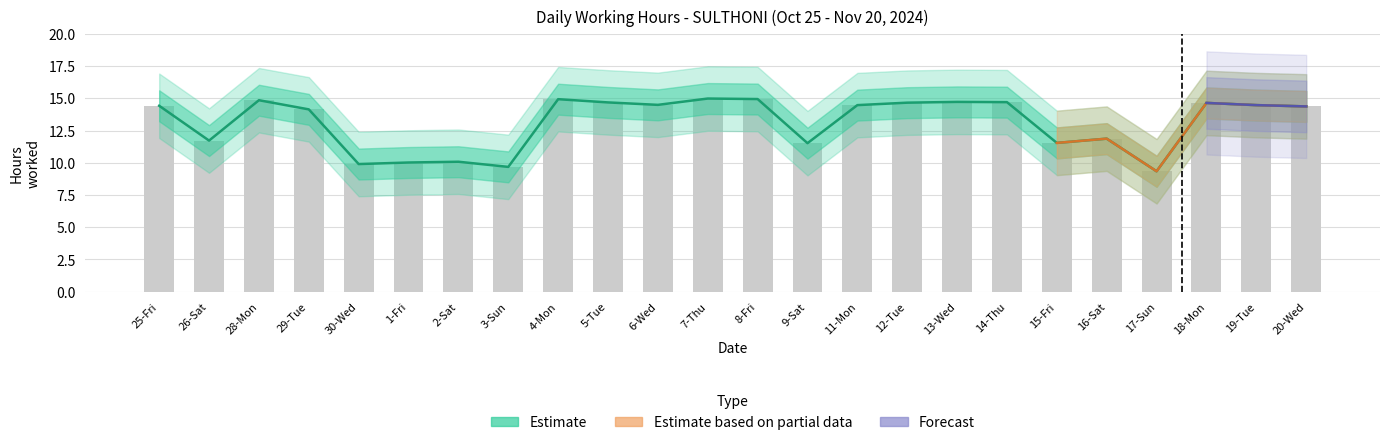

List the labels in order of value, largest first.

7-Thu, 8-Fri, 4-Mon, 28-Mon, 13-Wed, 14-Thu, 5-Tue, 12-Tue, 18-Mon, 6-Wed, 11-Mon, 19-Tue, 25-Fri, 20-Wed, 29-Tue, 16-Sat, 26-Sat, 15-Fri, 9-Sat, 2-Sat, 1-Fri, 30-Wed, 3-Sun, 17-Sun